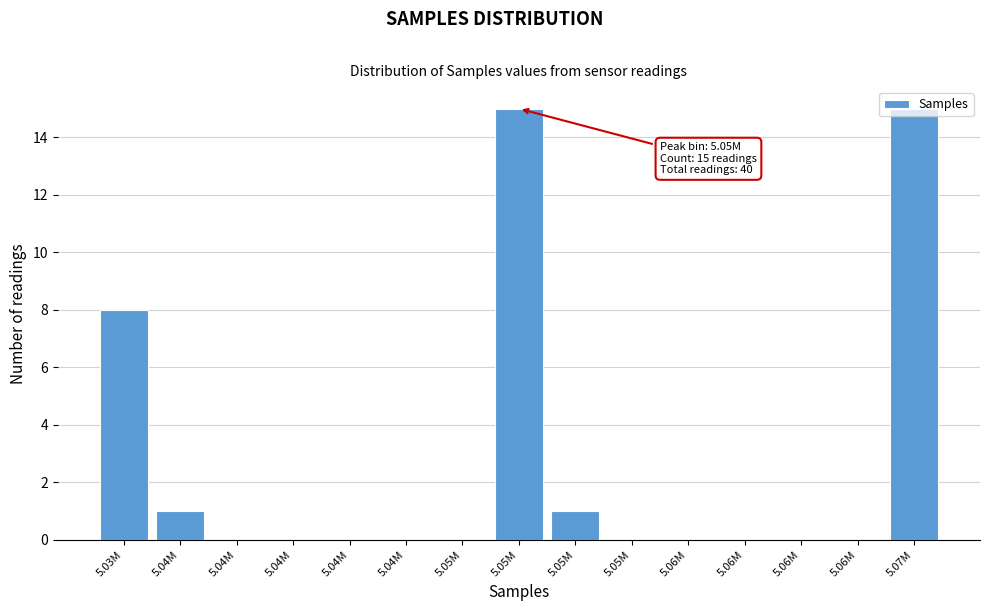

Are the bars horizontal?

No